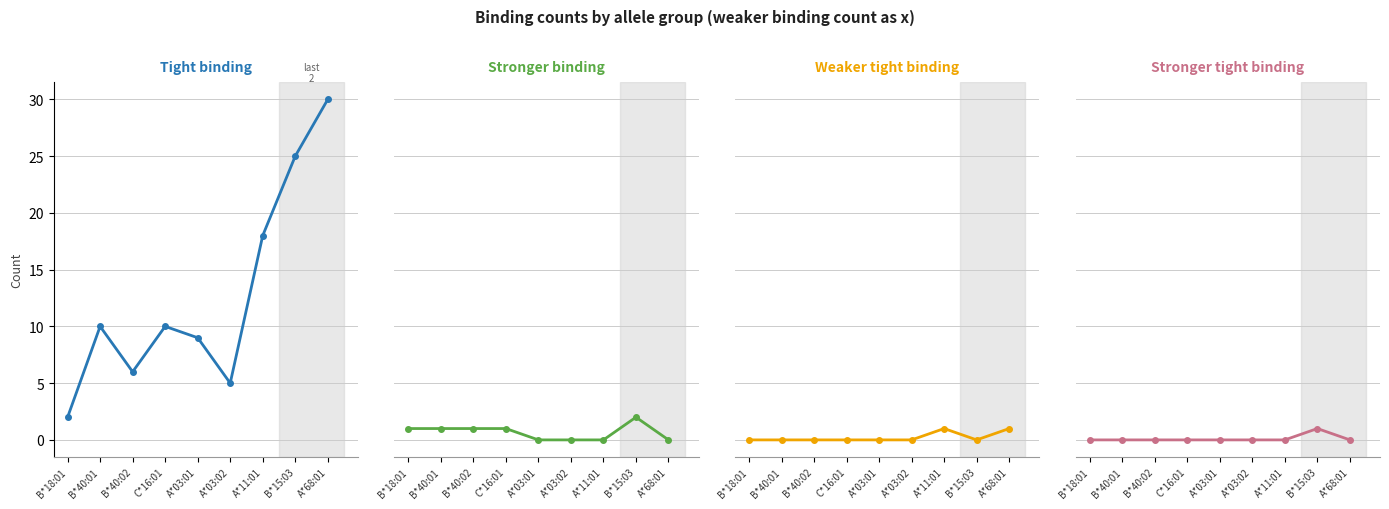

True or false: Number of tight binding and Number of weaker tight binding intersect in this chart.

False